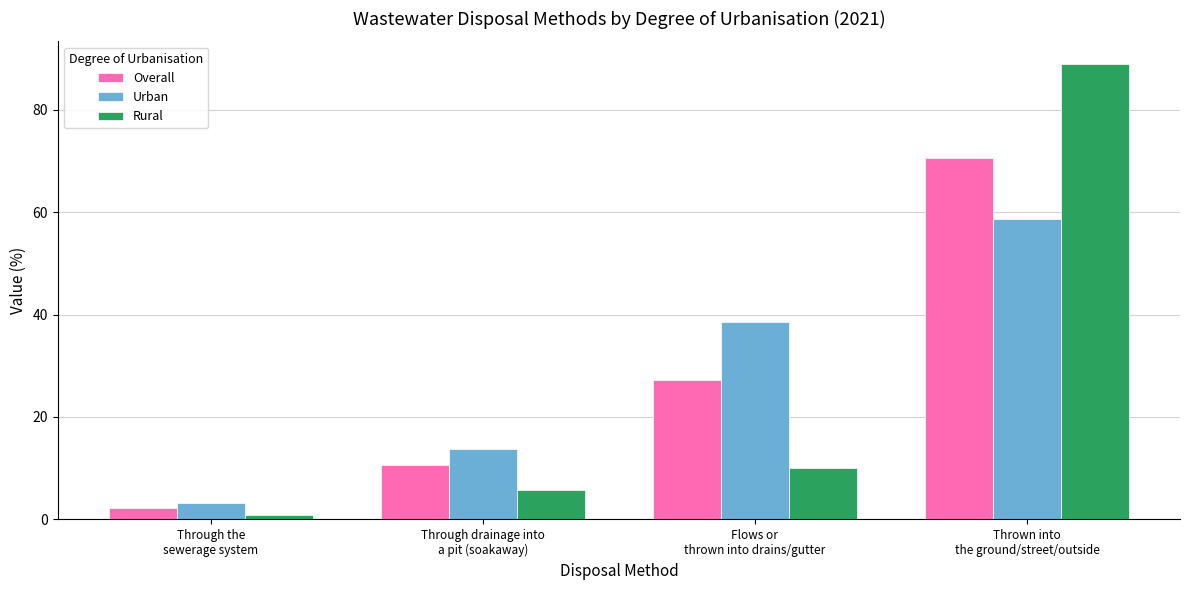

List the series in order of their peak value, highest first.

Rural, Overall, Urban